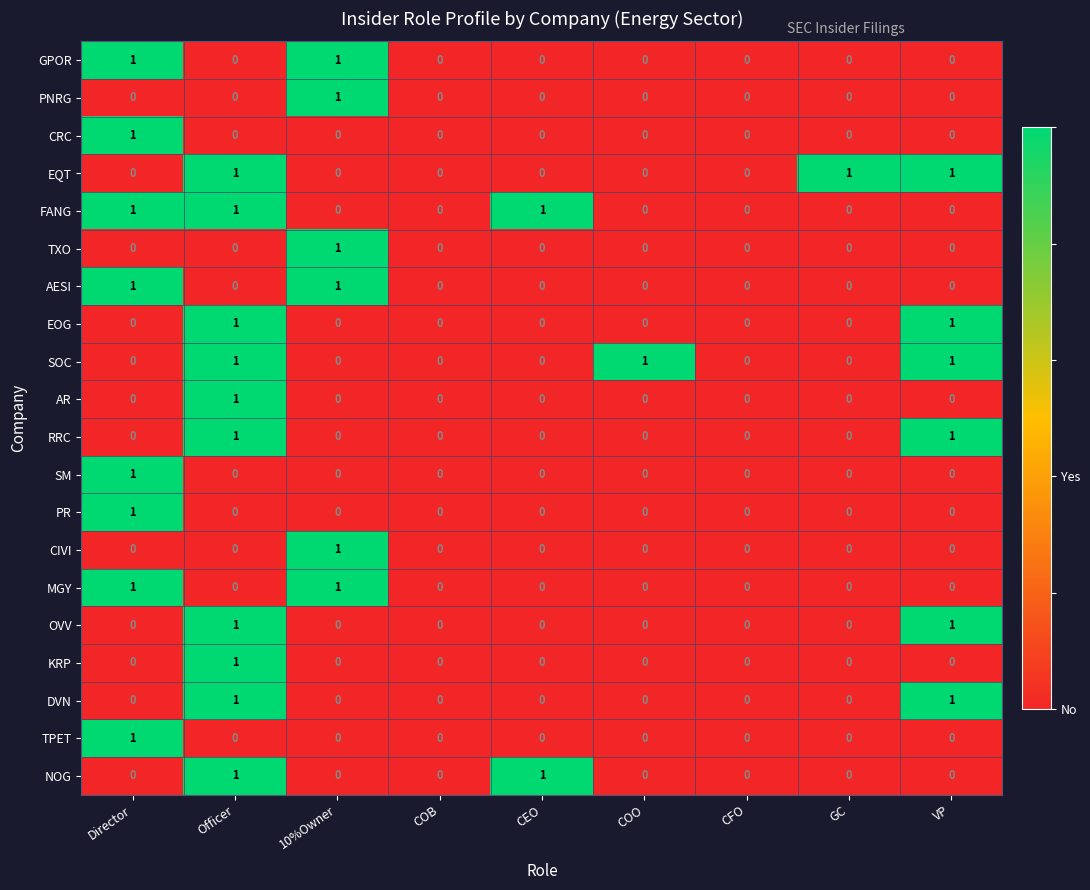

Count the PNRG values in the range 0 to 1.

9